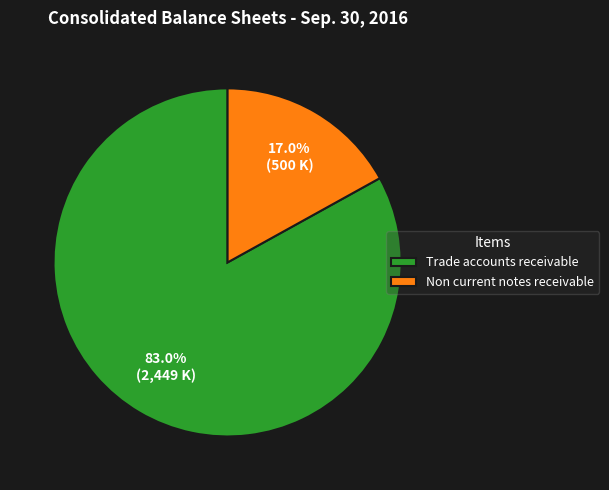

Which category accounts for the majority?

Trade accounts receivable